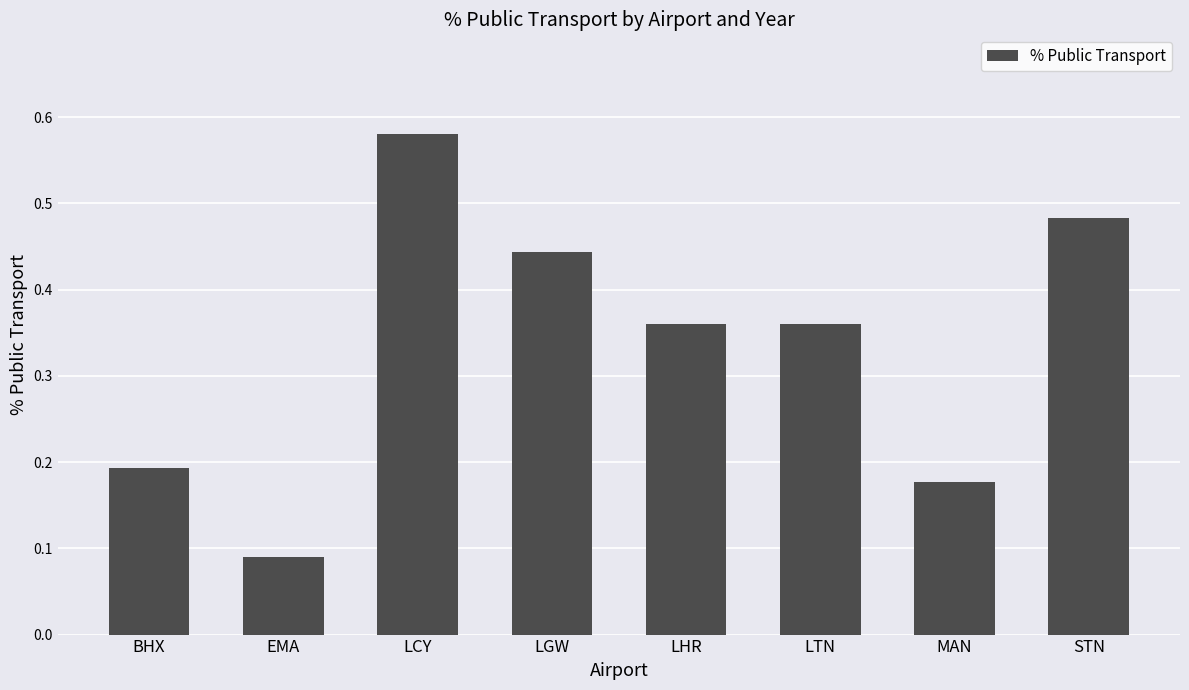

What is the sum of the values at STN and LHR?

0.8